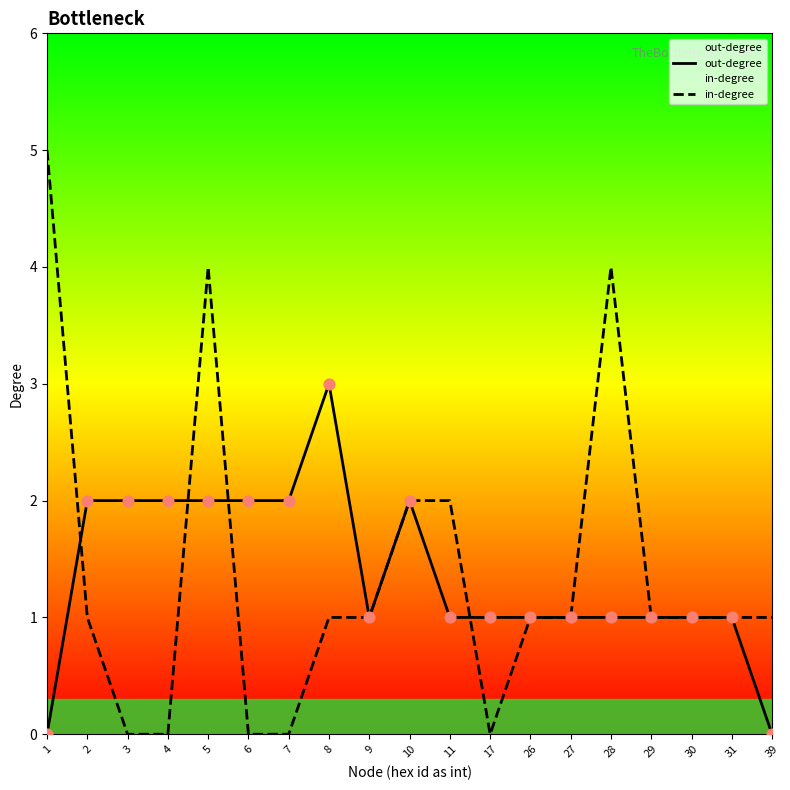

Which series has the largest total across all categories?

out-degree